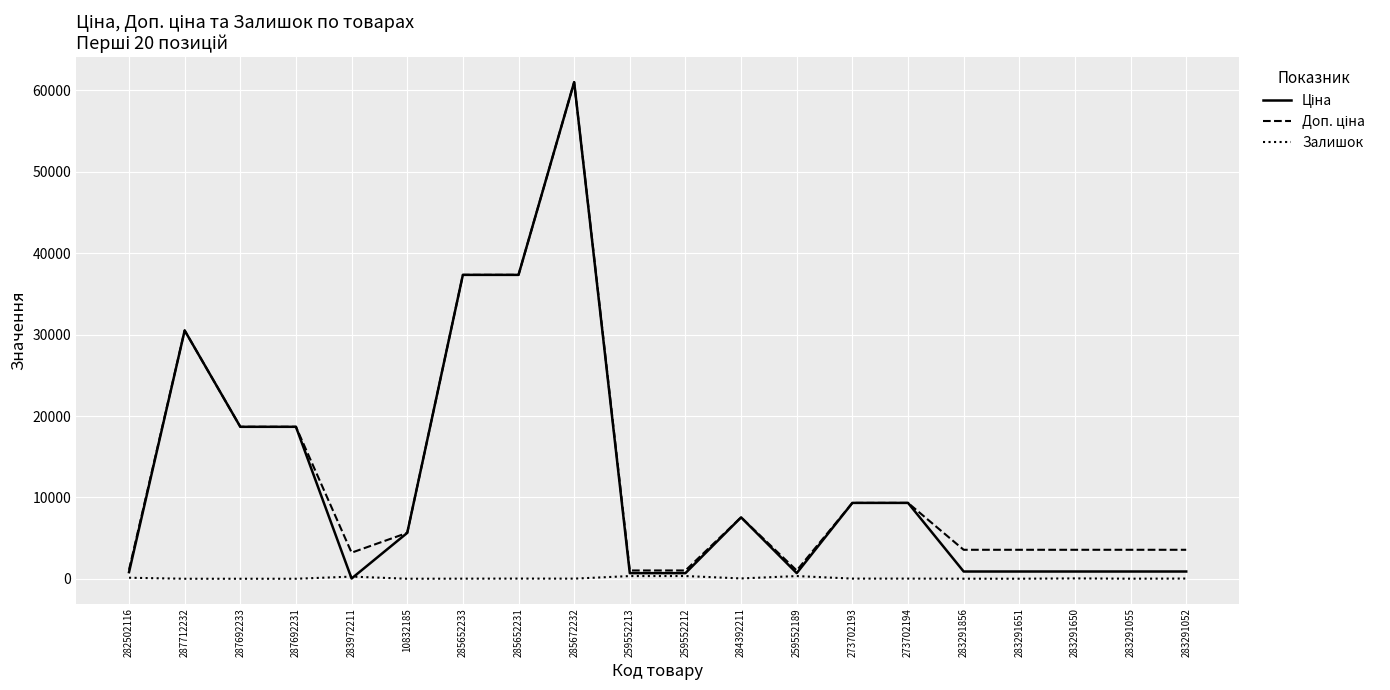

True or false: Залишок has a value of 0.0 at 287692231.

True